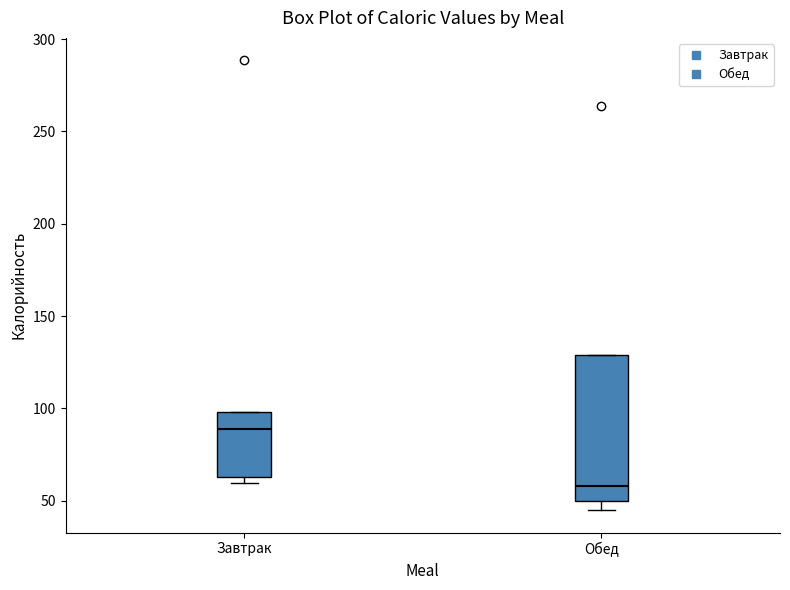

Where is the upper edge of the box for Обед on the y-axis? The values are not printed on the chart, so give them approximately, as read against the axis.

130